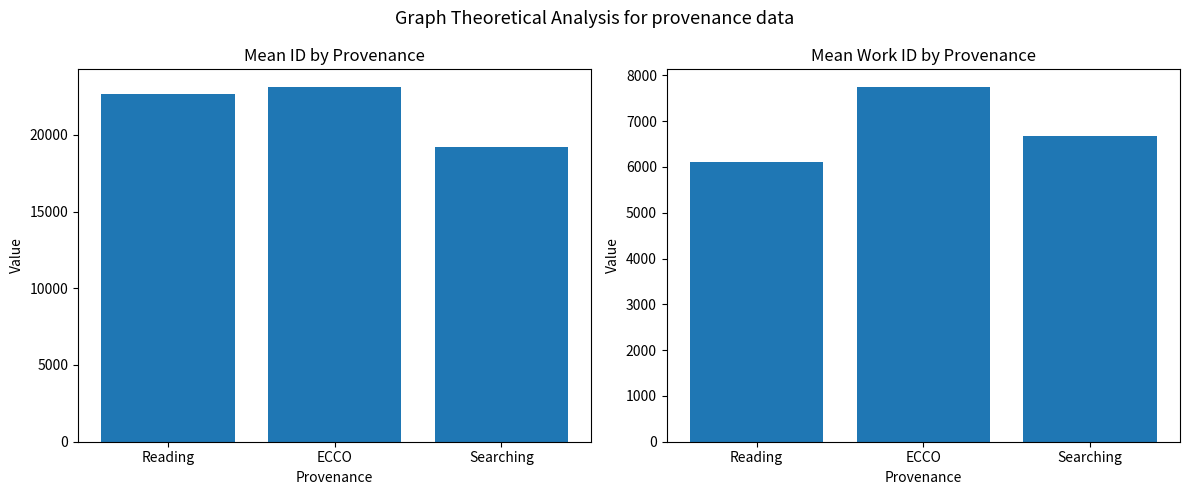

At which label is work_id closest to 6927?

Searching